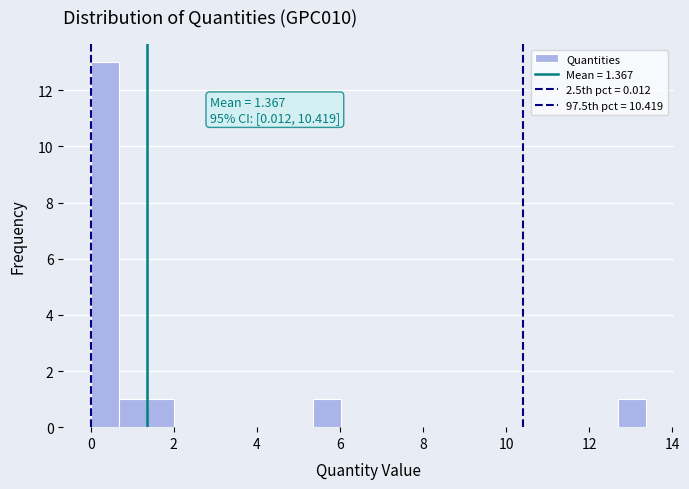

Around what value on the x-axis is the tallest bar? Give the approximate position of its centre, as read against the axis.

0.4